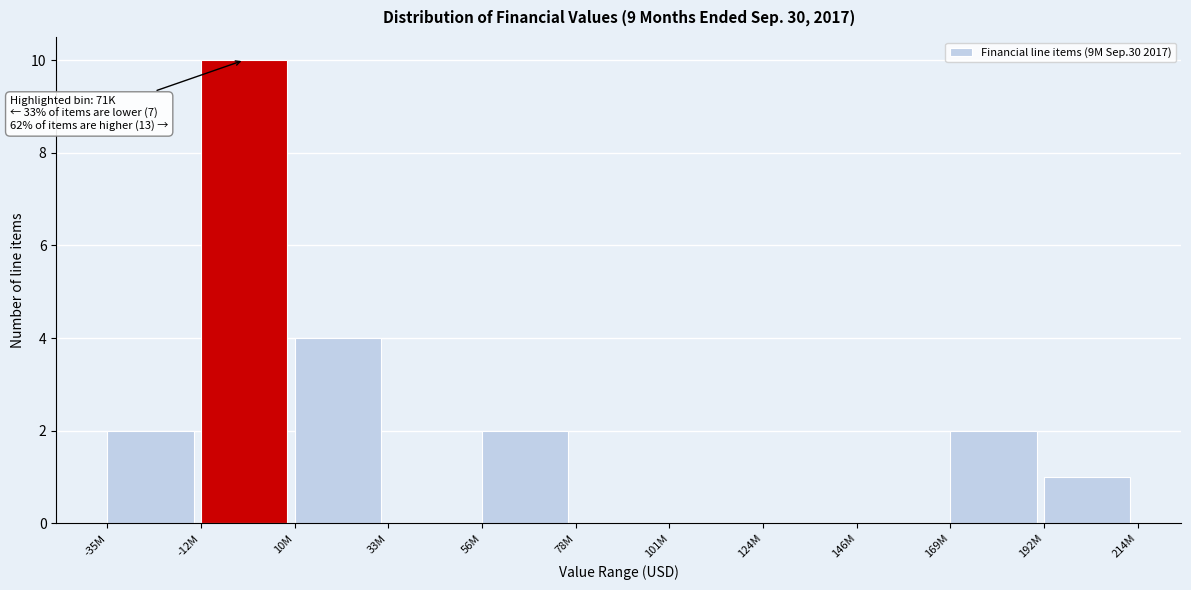

Reading left to right, transcribe all the data shown in this chart.

-35M=2	-12M=10	10M=4	33M=0	56M=2	78M=0	101M=0	124M=0	146M=0	169M=2	192M=1